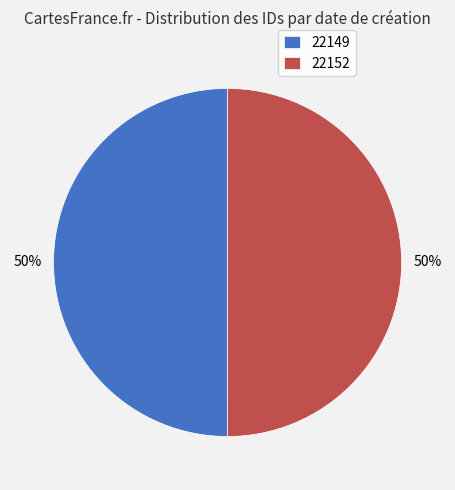

To the nearest percent, what is the average slice percentage?

50%